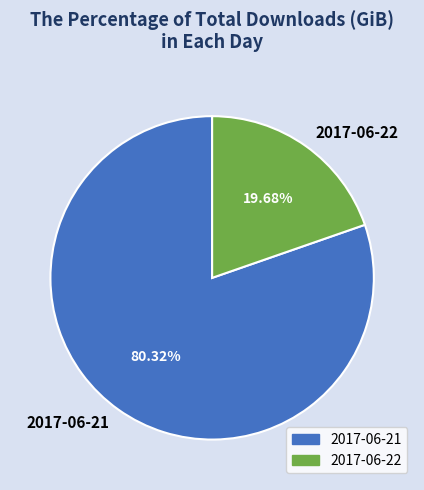

The 2017-06-21 slice represents 80% of the pie. True or false?

True